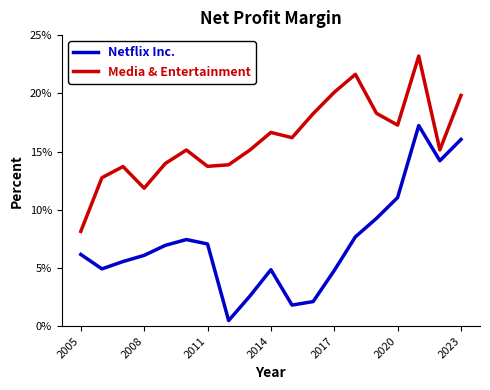

Which series has the largest total across all categories?

Media & Entertainment